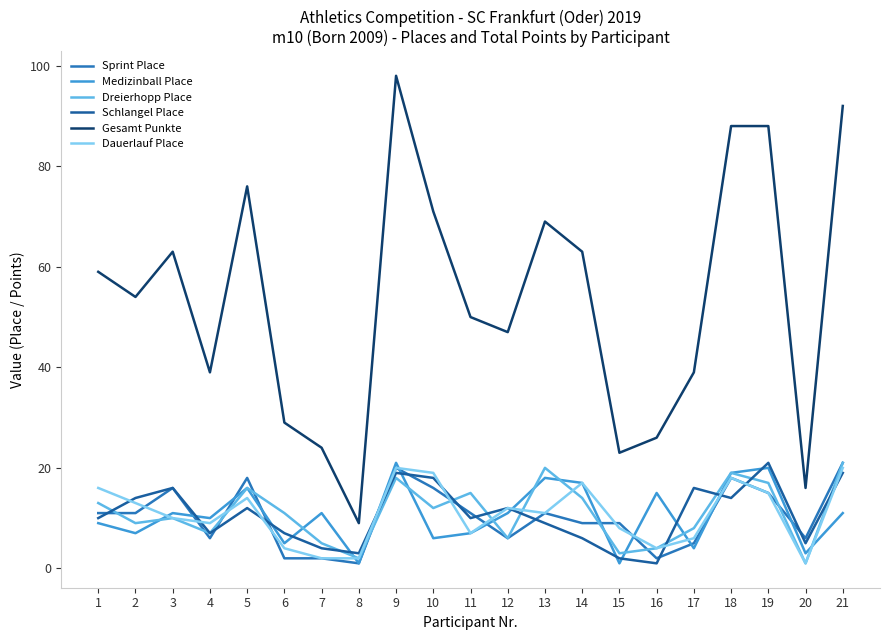

What is the maximum value shown in the chart?

98